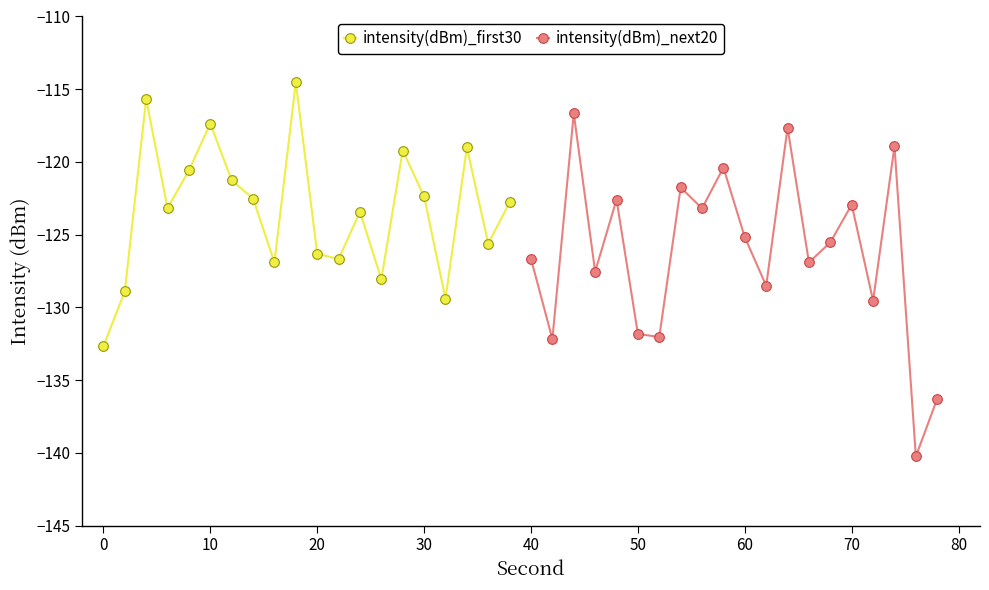

What is the value of the intensity(dBm)_first30 point at the 18th from the left?

-119.0